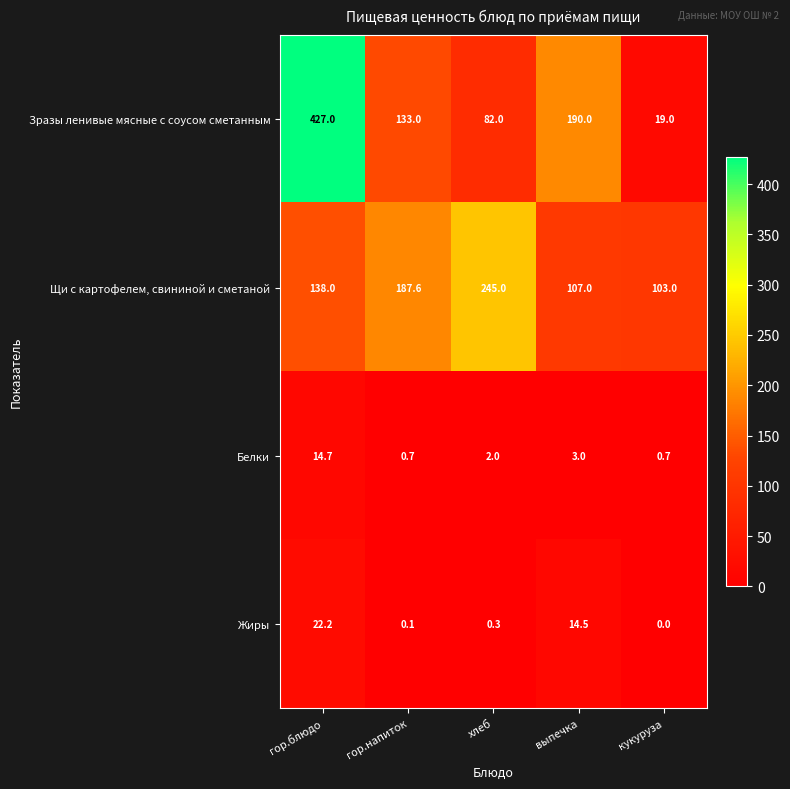

Count the number of data series in this chart.

4